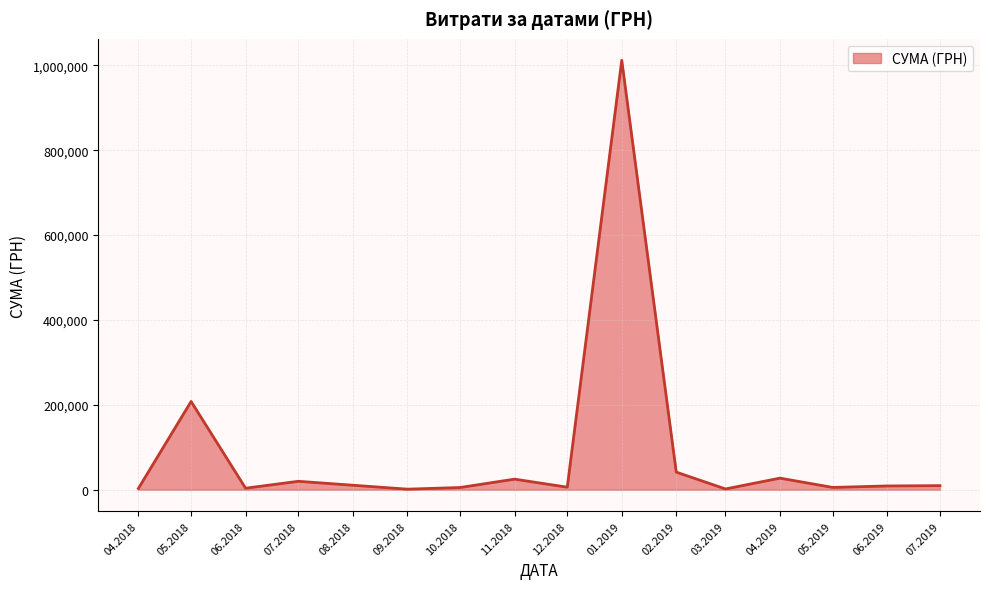

What is the difference between the second highest and minimum values?

206691.9